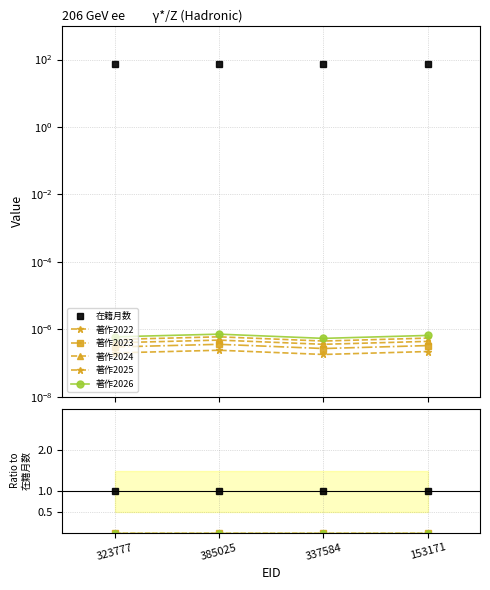

Rank the categories by 著作2025 value from highest to lowest.

323777, 385025, 337584, 153171